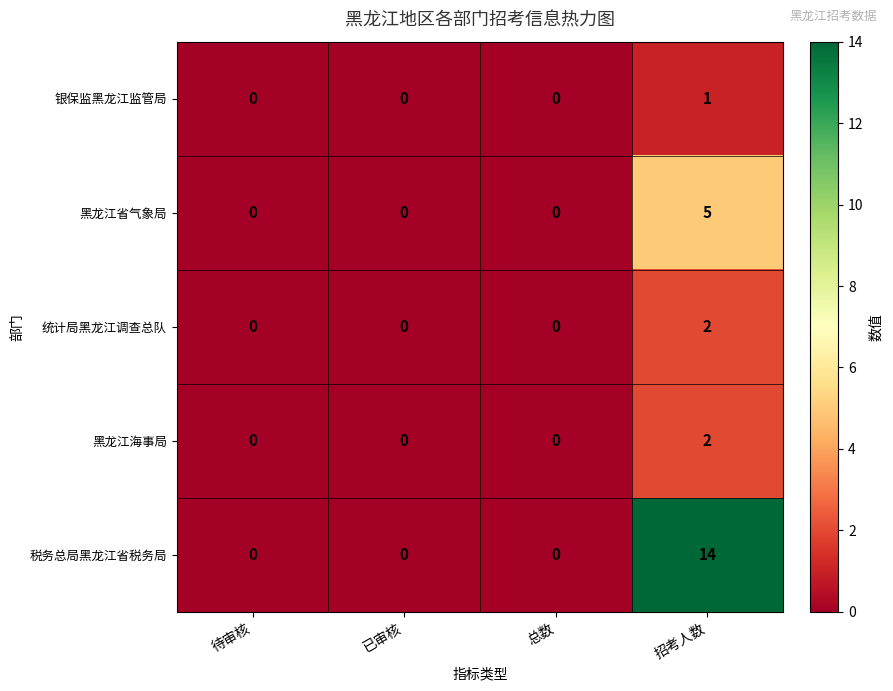

What is the highest value of the 黑龙江省气象局 series?

5